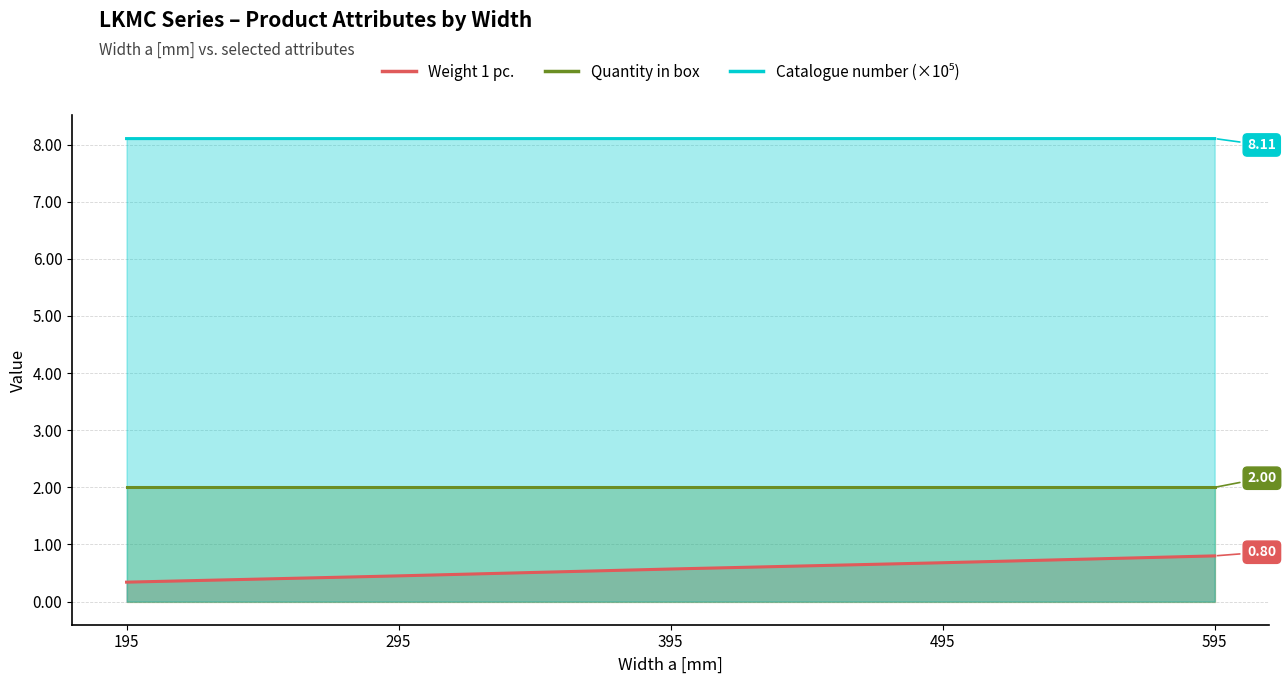

Where is Catalogue number (×10⁵) nearest to the value 8?

195